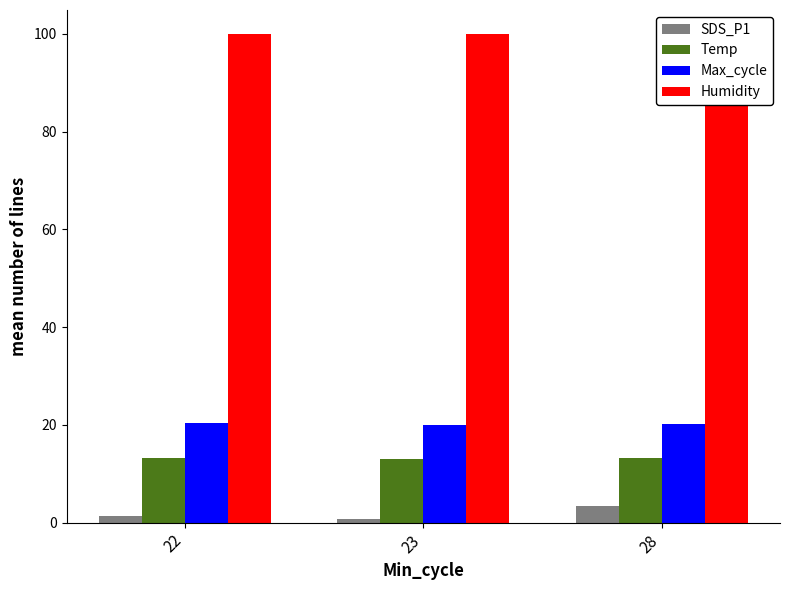

Rank the series by their maximum value, from highest to lowest.

Humidity, Max_cycle, Temp, SDS_P1